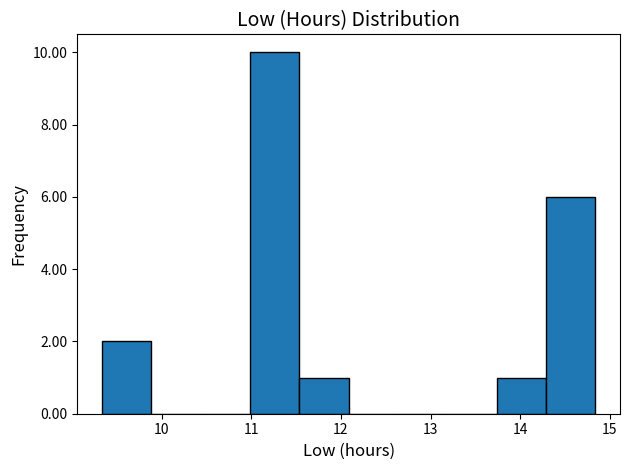

What is the height of the bar covering 11.5 to 12.1 on the x-axis? Neither the bar edges nor the heights are printed on the chart, so give them approximately, as read against the axes.

1